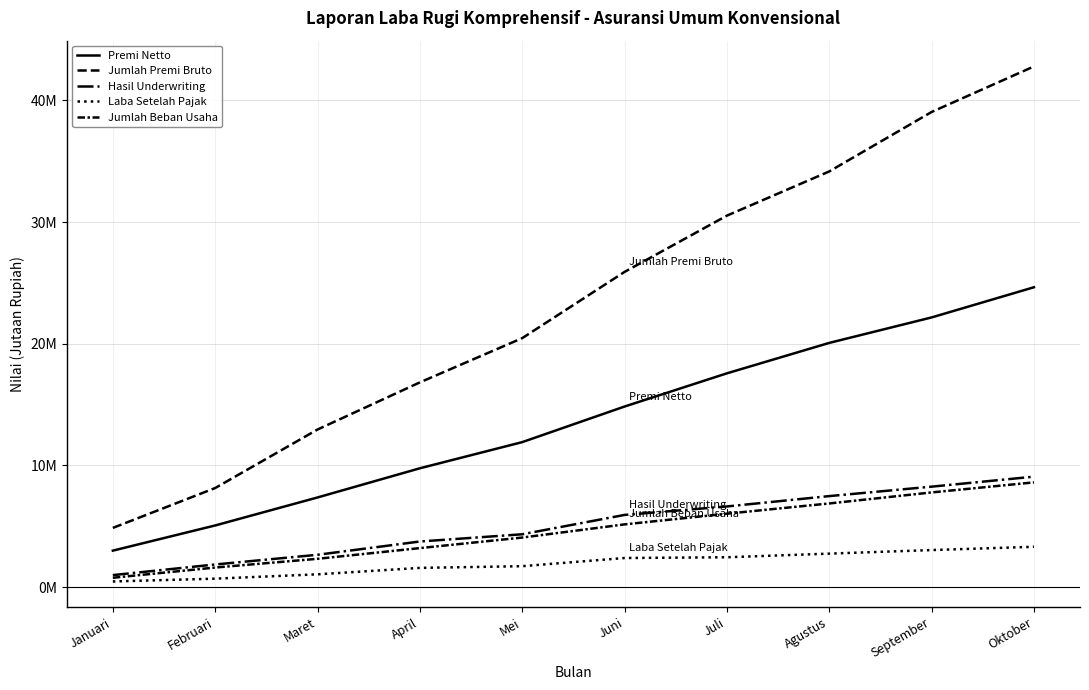

What is the difference between the Premi Netto values at Januari and Juni?

11845722.0